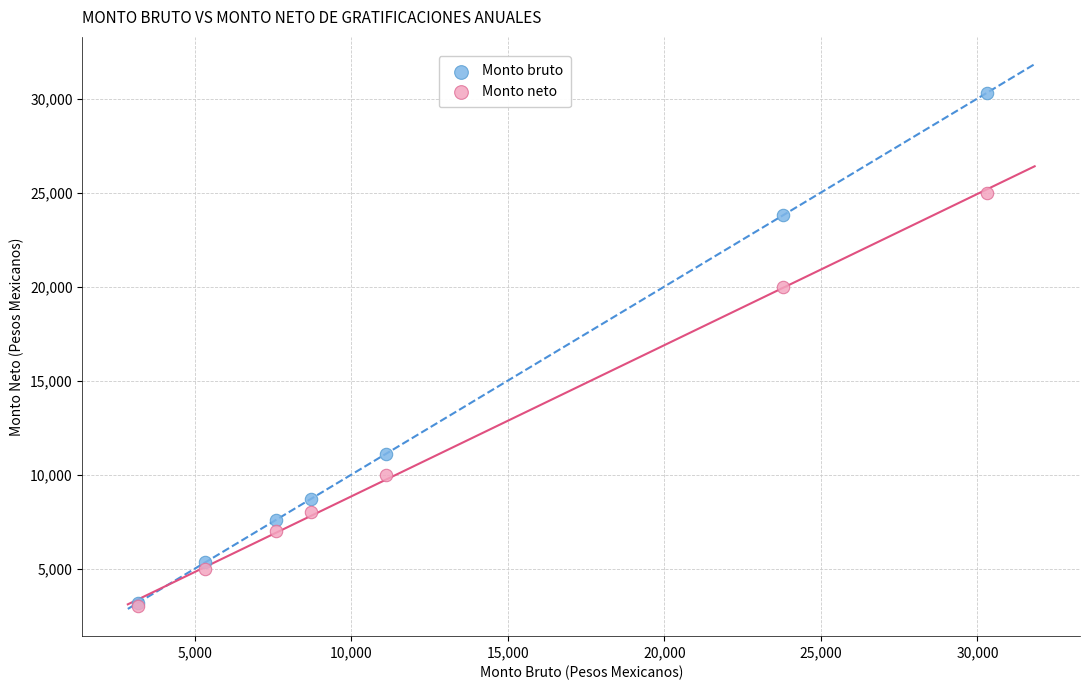

In the Monto bruto series, what Y value is closest to 16745?

11110.7